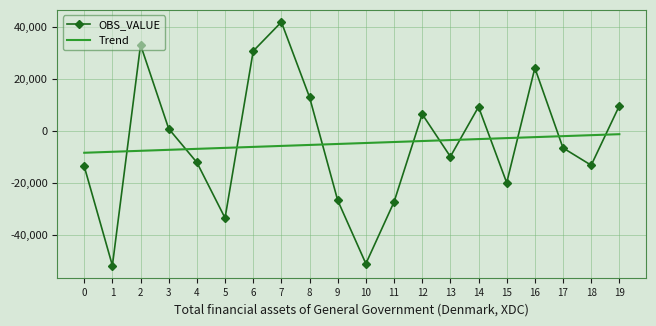

Rank the series at 1 from highest to lowest value.

Trend, OBS_VALUE